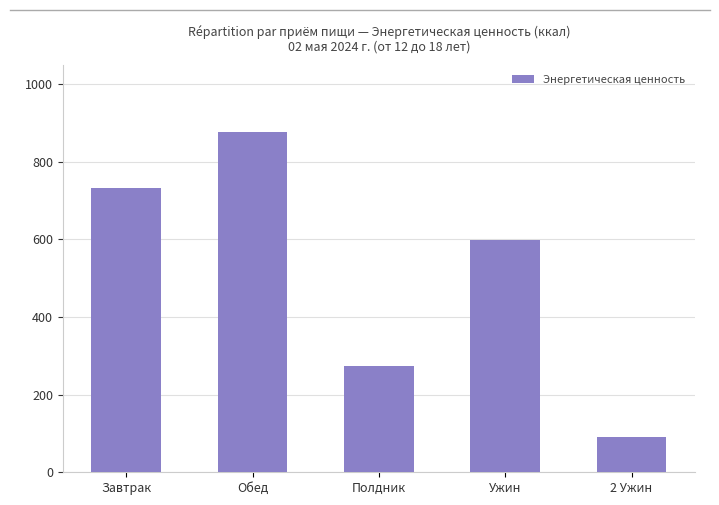

What is the minimum value shown in the chart?

90.9